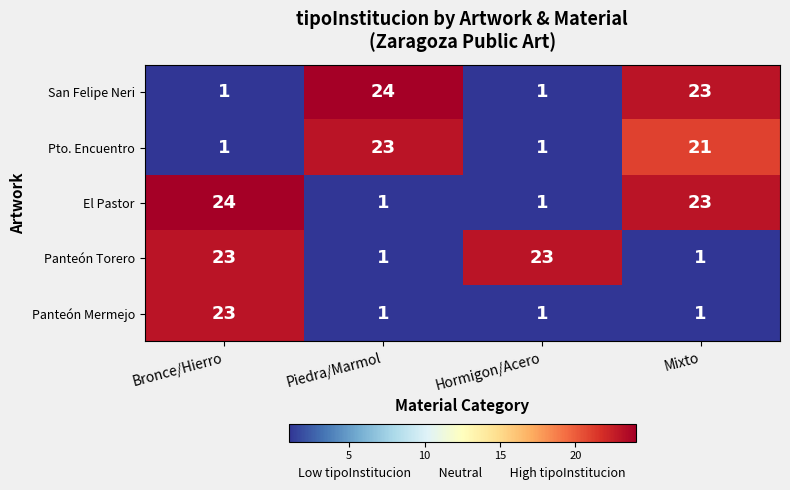

What is the total value across all series at Piedra/Marmol?

50